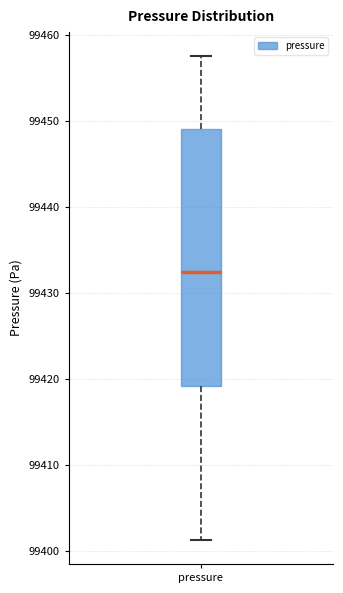

Transcribe this box plot: give where the median line is, the range the box spans, and where the two whiskers end, as read against the y-axis. The values are not printed on the chart, so give them approximately, as read against the axis.

median 99433, box 99419 to 99449, whiskers 99401 to 99458